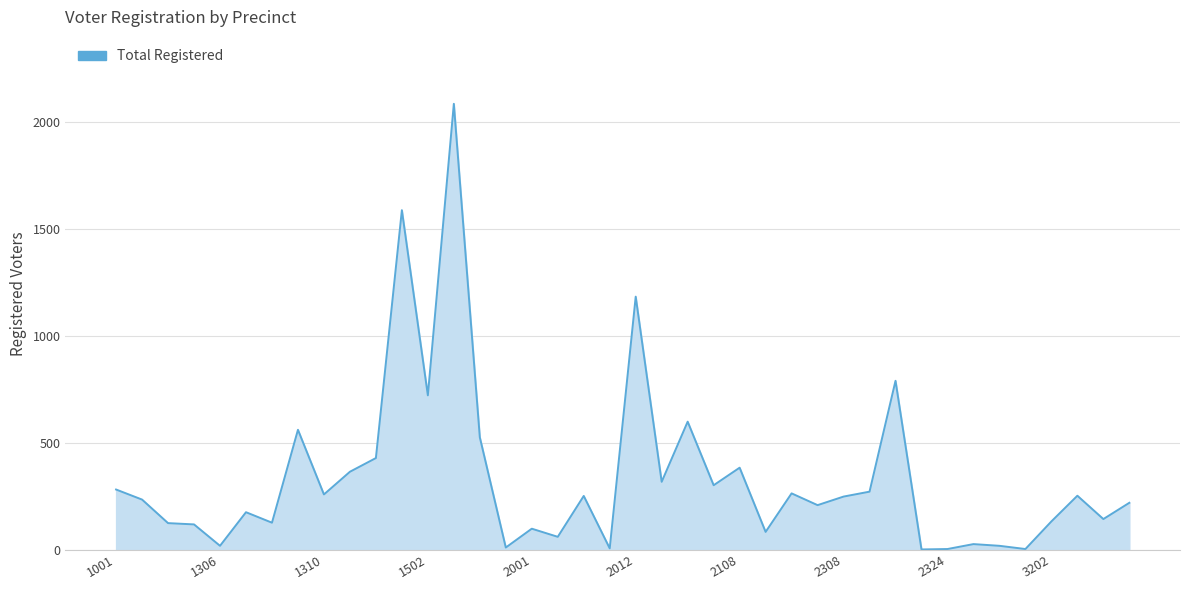

How many data points are less than 249?

20